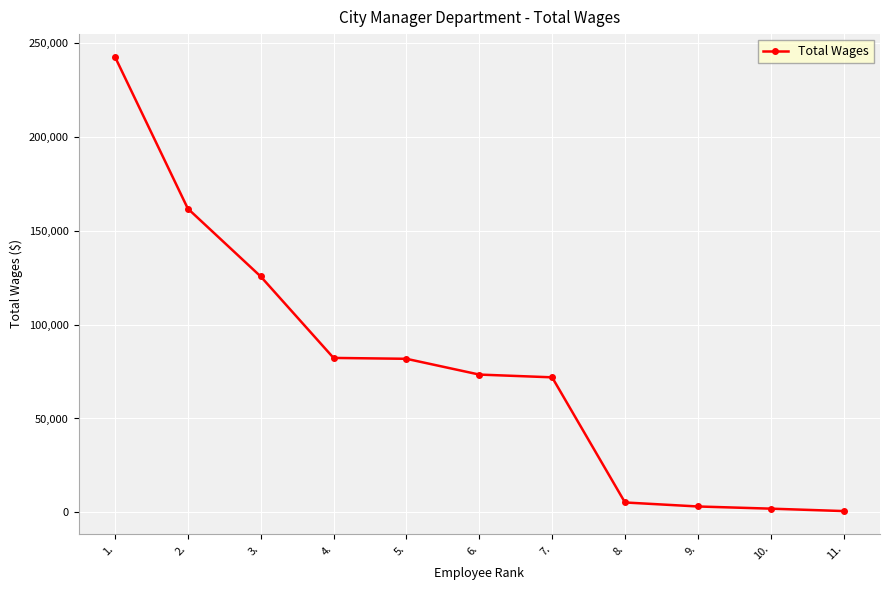

What is the change in value from 2. to 10.?

-159961